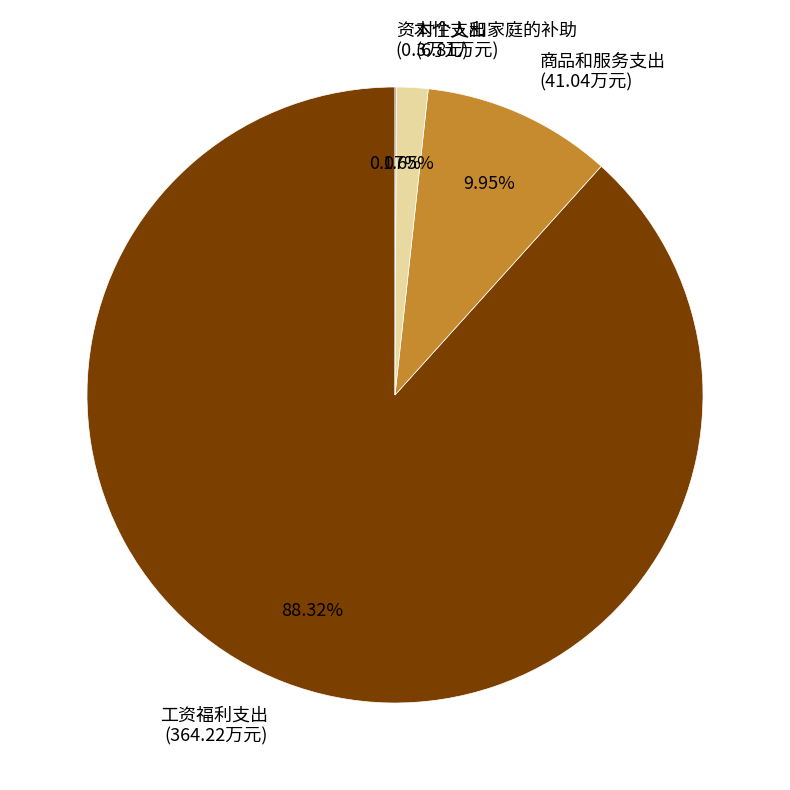

The 工资福利支出 slice represents 79% of the pie. True or false?

False